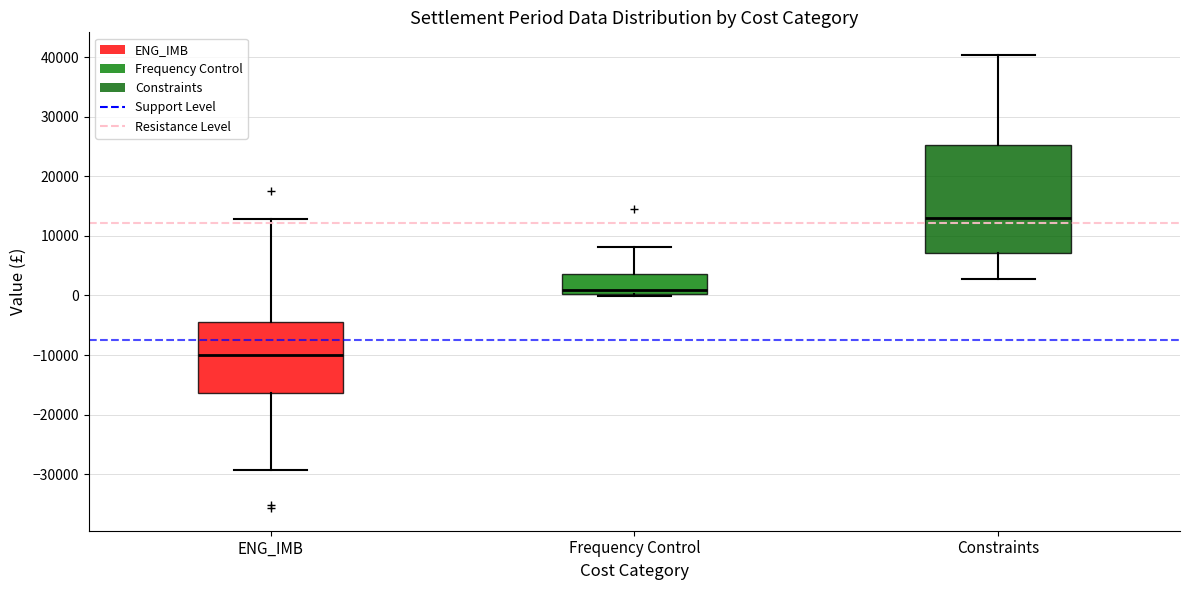

Which box's median line is the lowest?

ENG_IMB